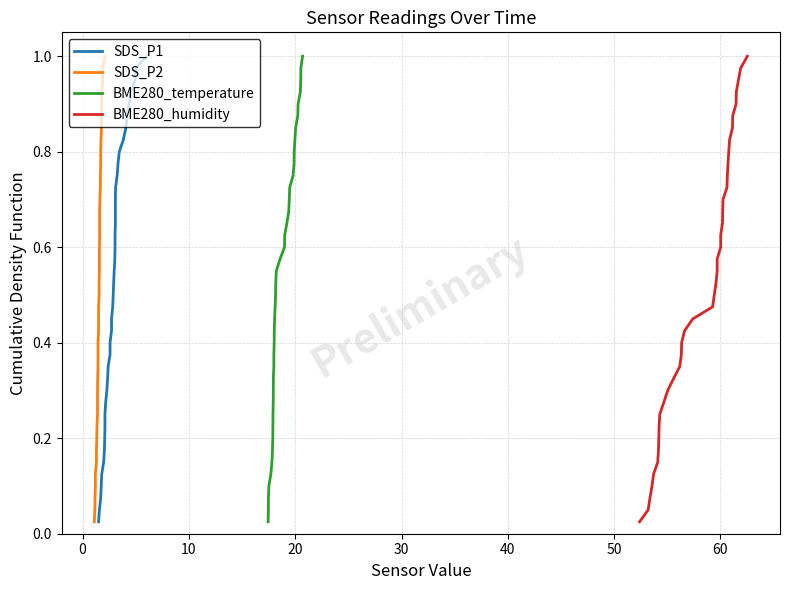

How many lines are shown in the chart?

4